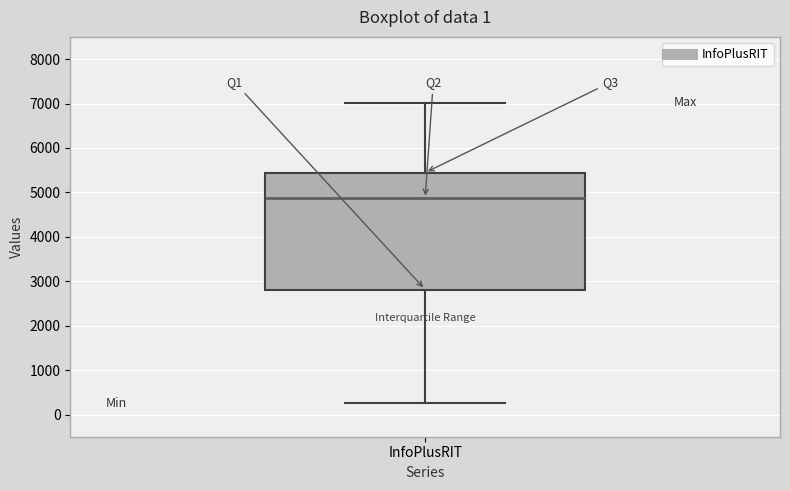

Transcribe this box plot: give where the median line is, the range the box spans, and where the two whiskers end, as read against the y-axis. The values are not printed on the chart, so give them approximately, as read against the axis.

median 4900, box 2800 to 5400, whiskers 300 to 7000